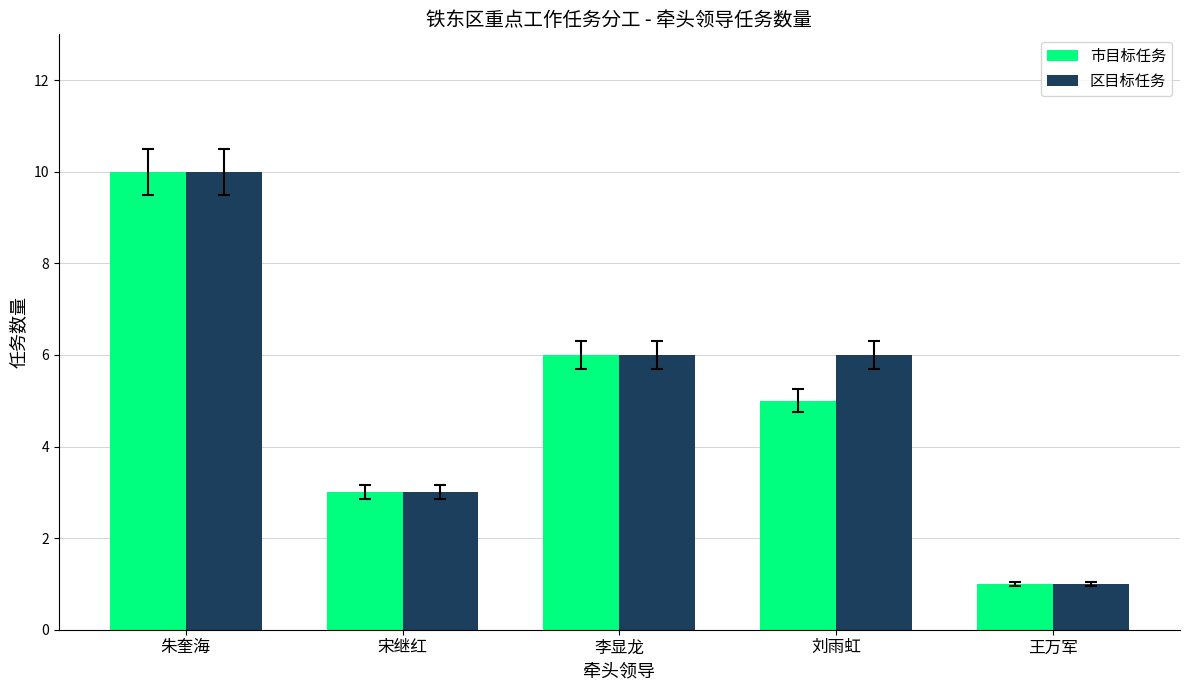

What is the approximate value of 区目标任务 at 宋继红?

3